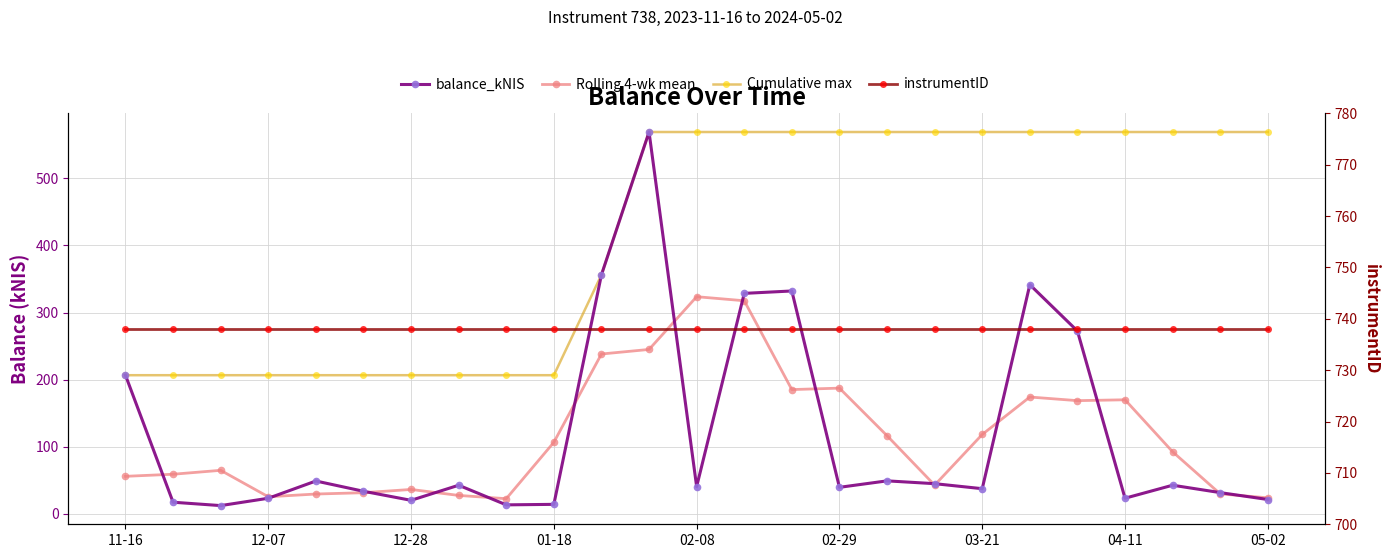

What is the lowest value of the Rolling 4-wk mean series?

22.7